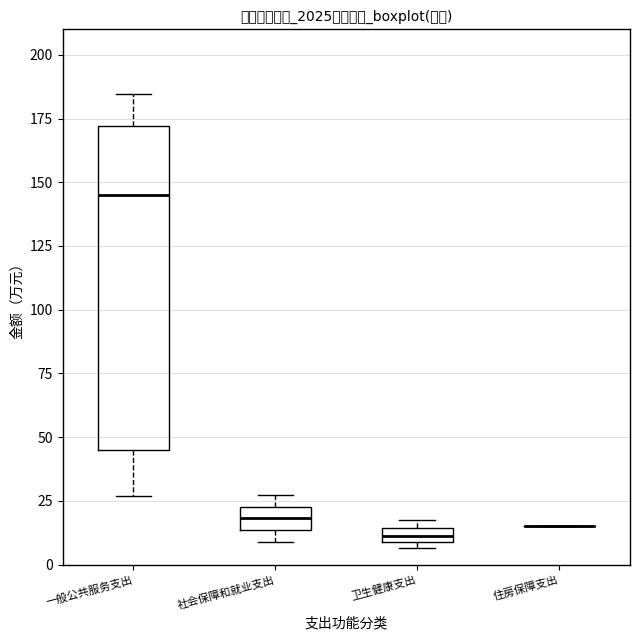

Which box is the tallest, from its lower edge to its upper edge?

一般公共服务支出